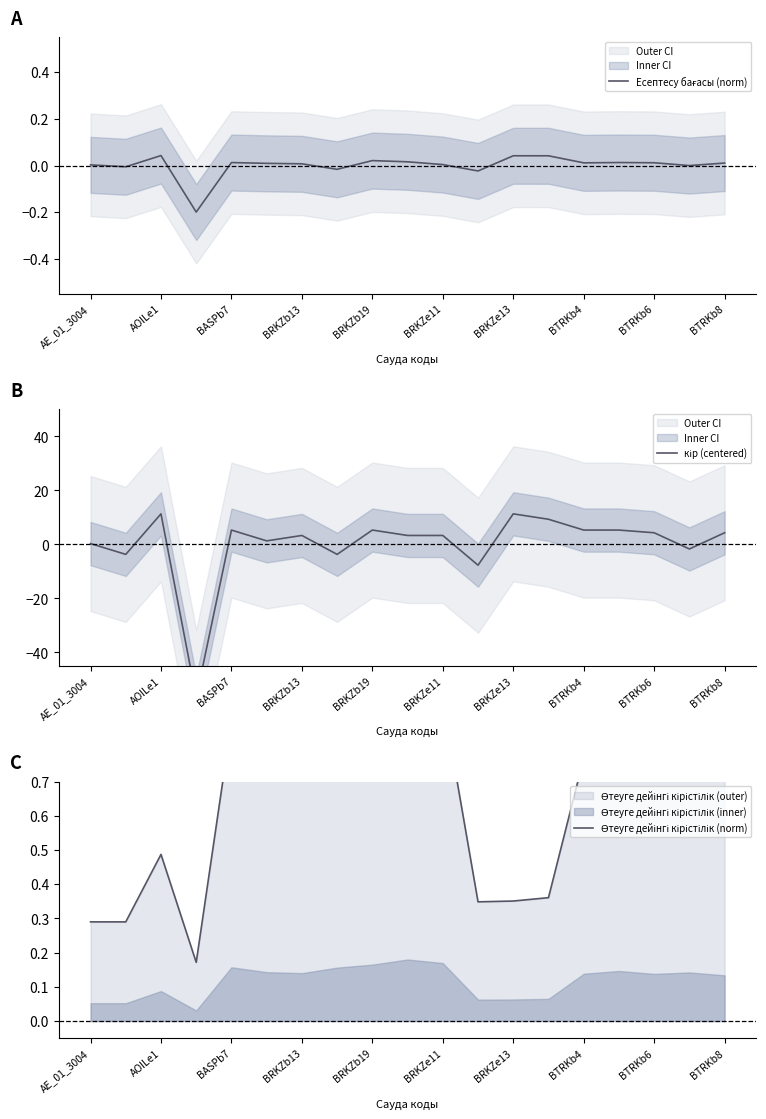

At how many categories does at least one series exceed -22?

19